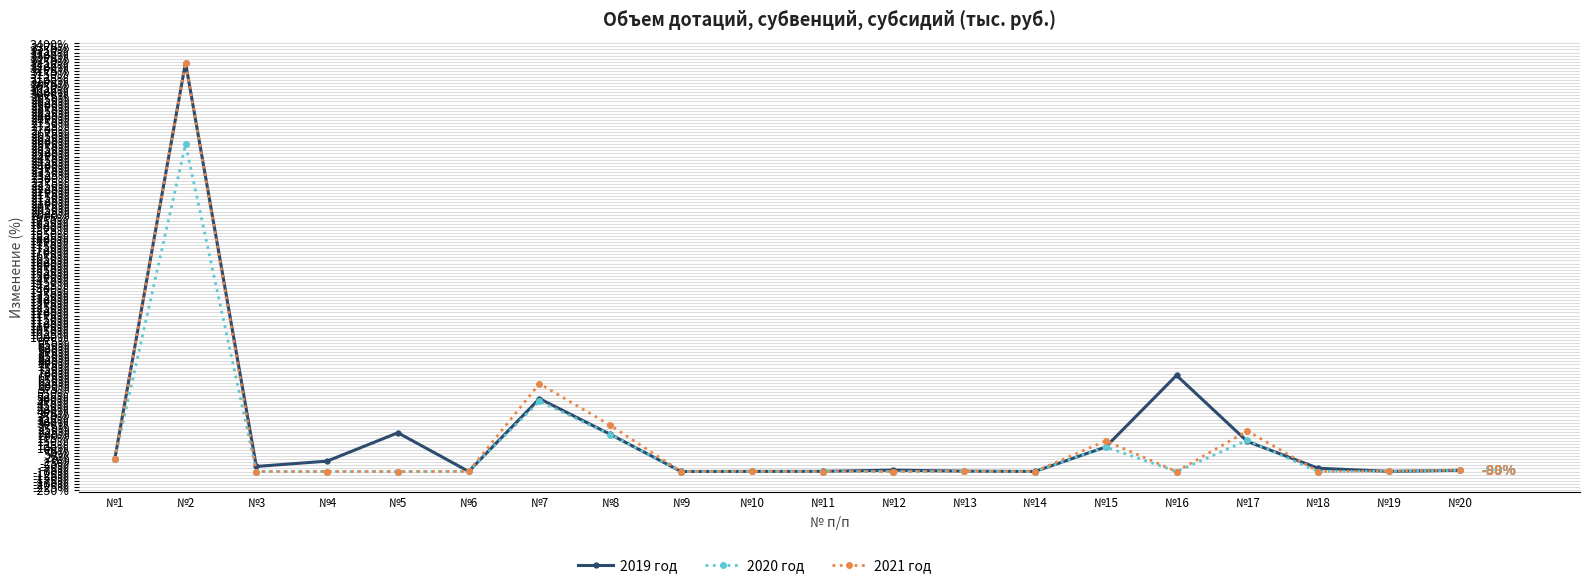

Which series has the widest spread of values?

2021 год